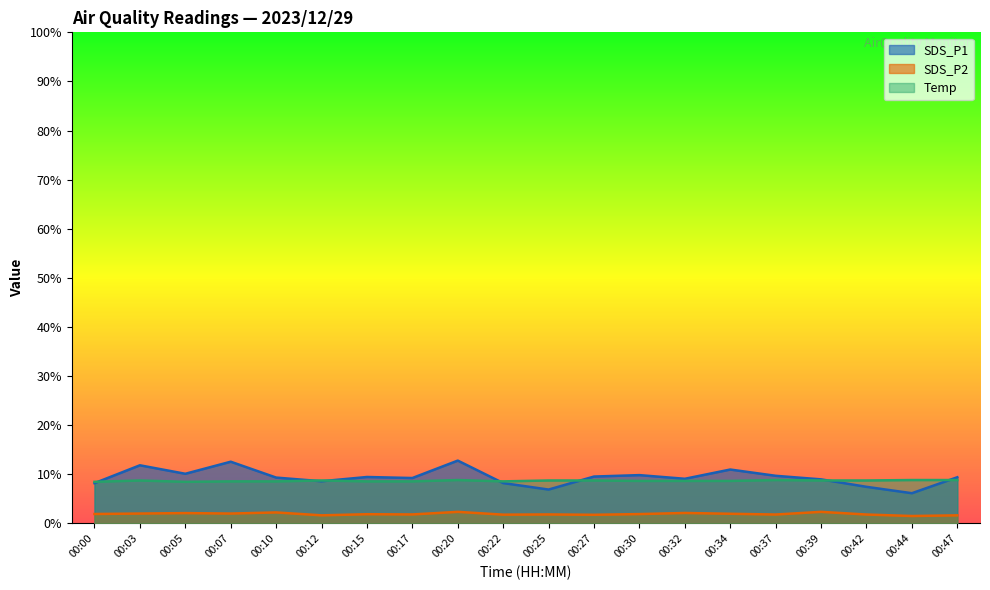

What is the sum of all SDS_P2 values?

42.1